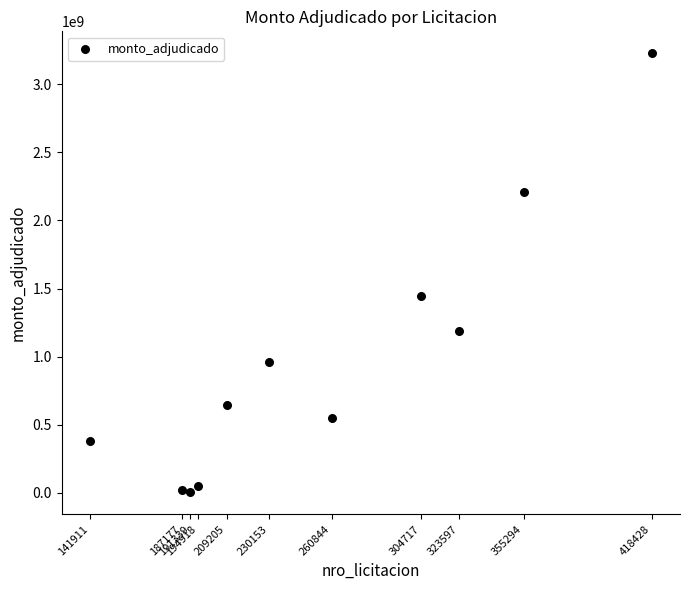

What is the average X value?

256144